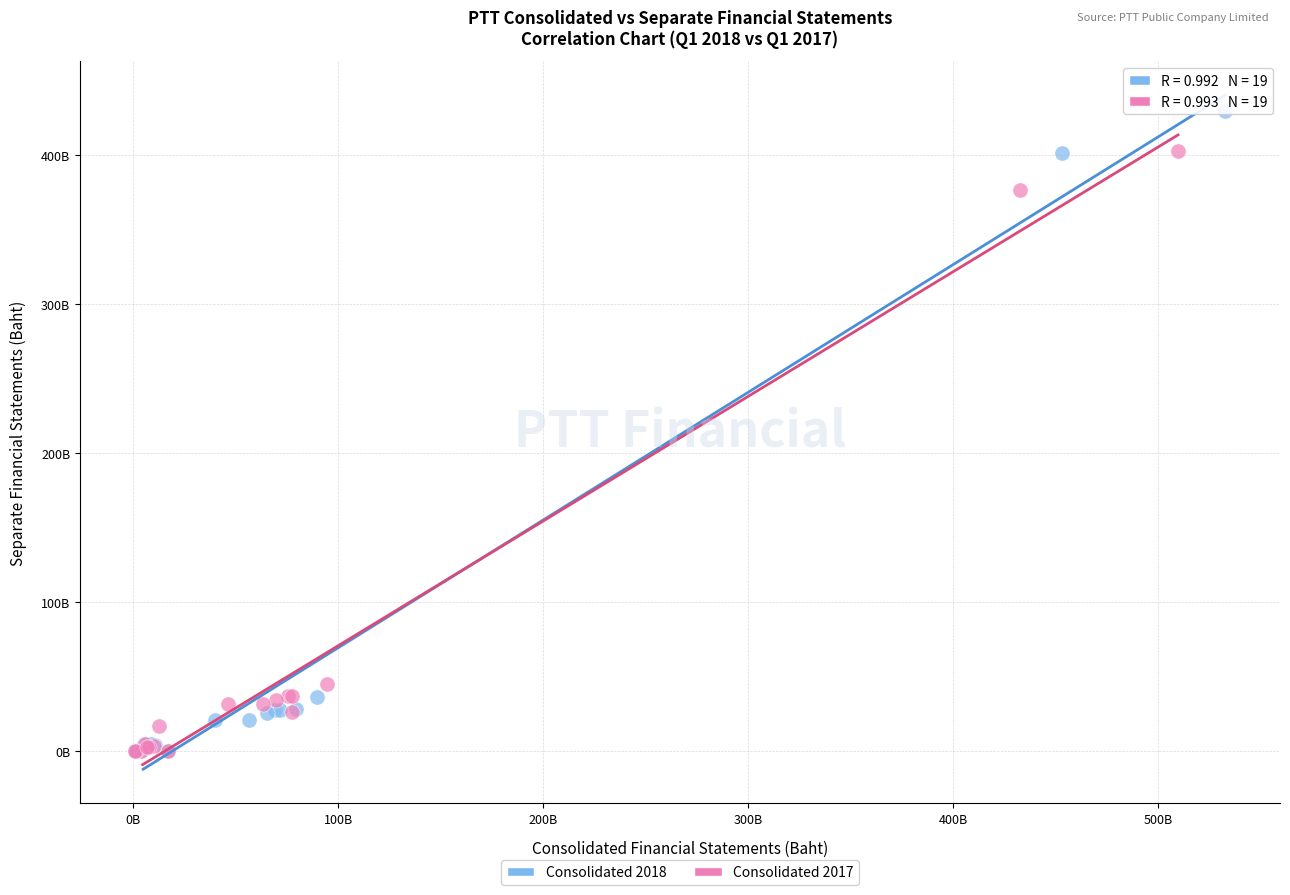

Which series has the widest spread of Y values?

Consolidated 2018